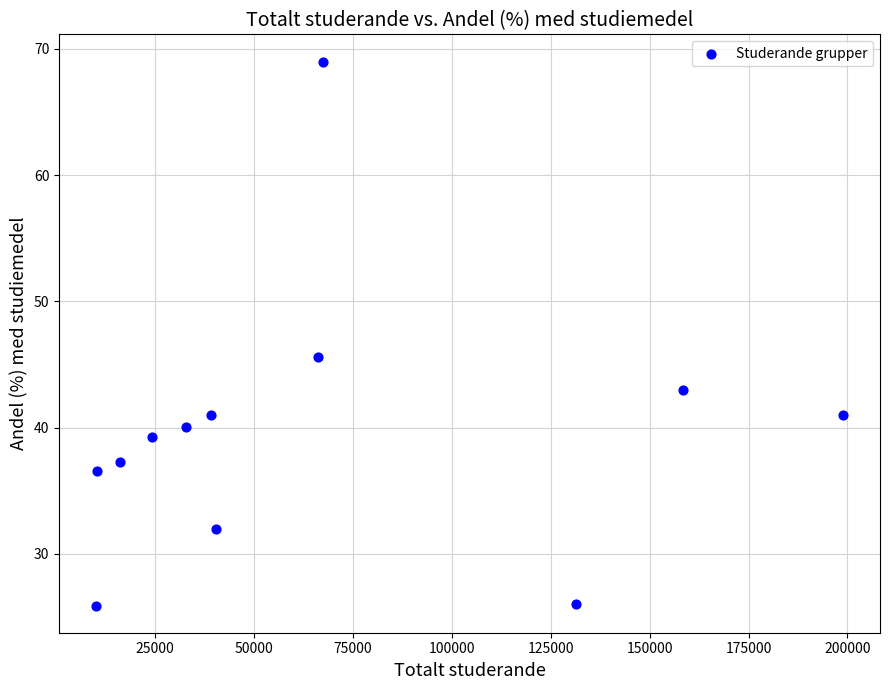

What is the average X value?

66263.0